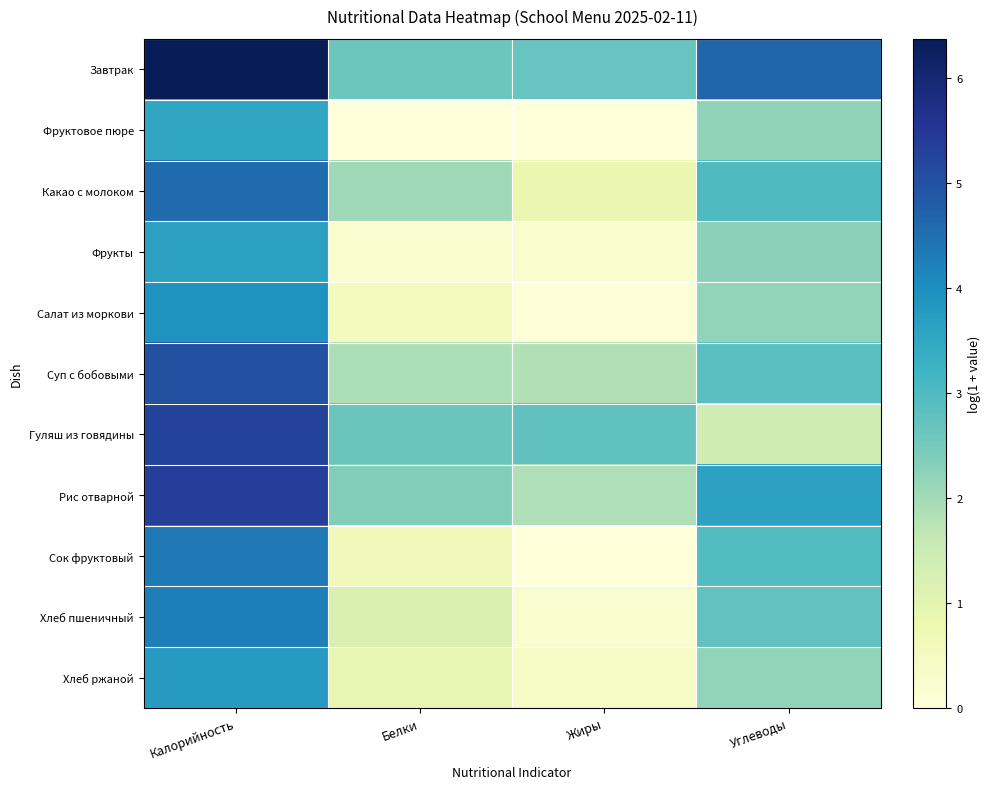

Which has a higher value, Белки or Калорийность?

Калорийность